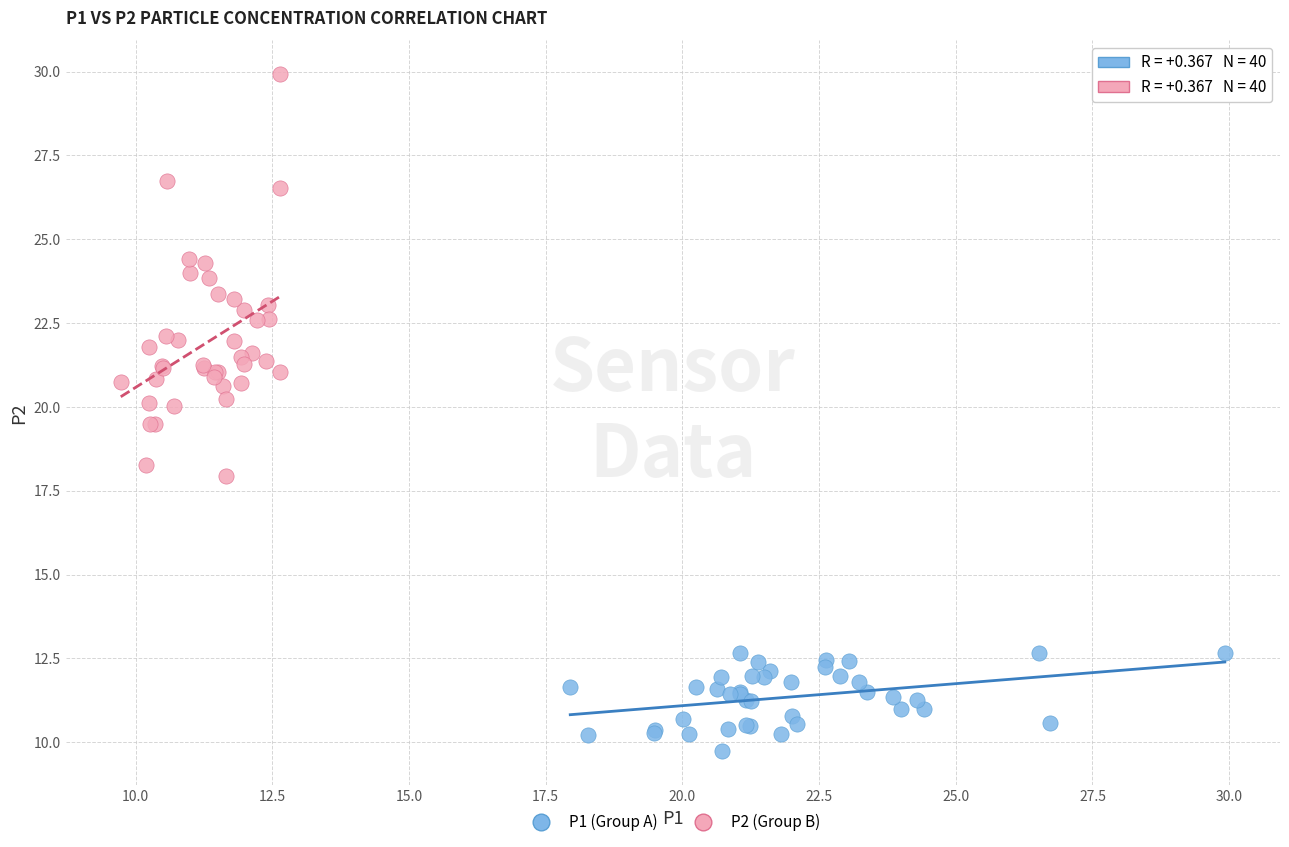

Which series reaches the maximum Y coordinate?

P2 (Group B)